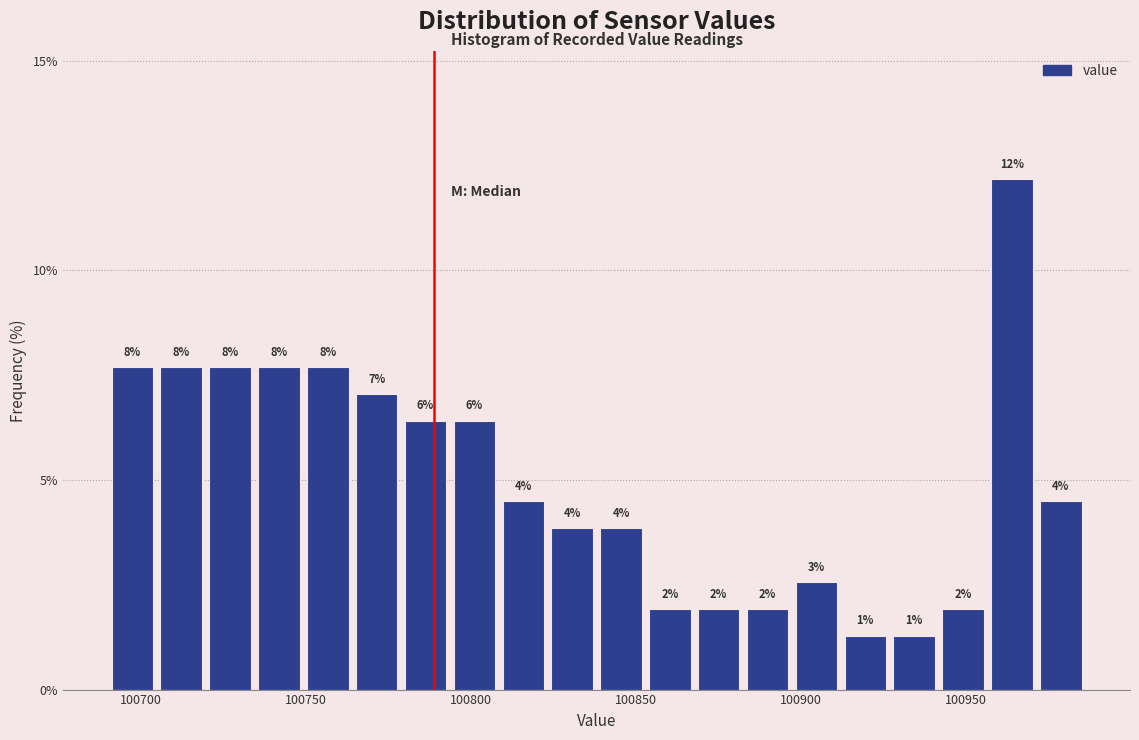

Read against the x-axis, roughly where is the centre of the tallest bar?

100965